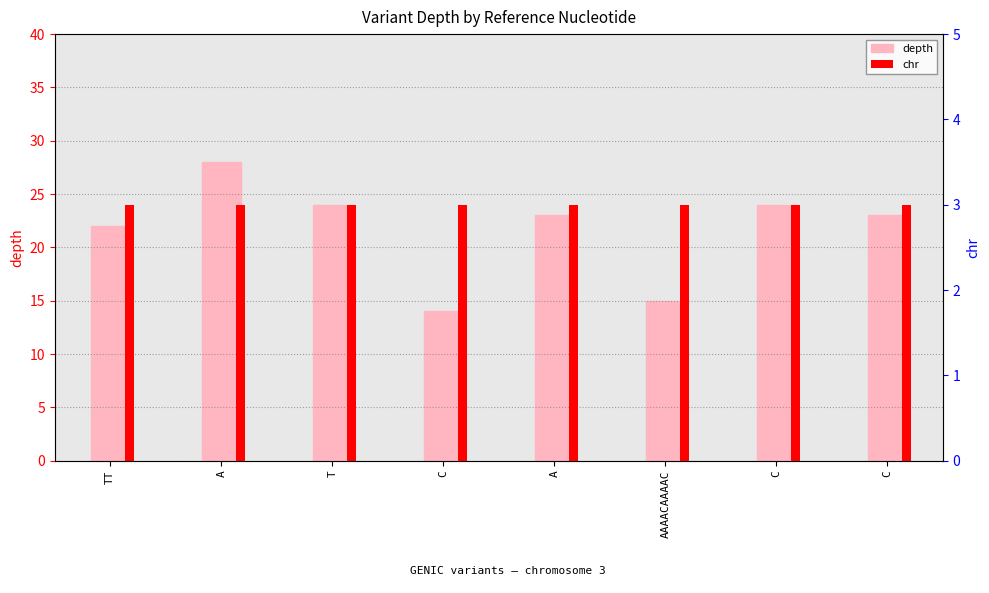

List the series in order of their peak value, highest first.

depth, chr